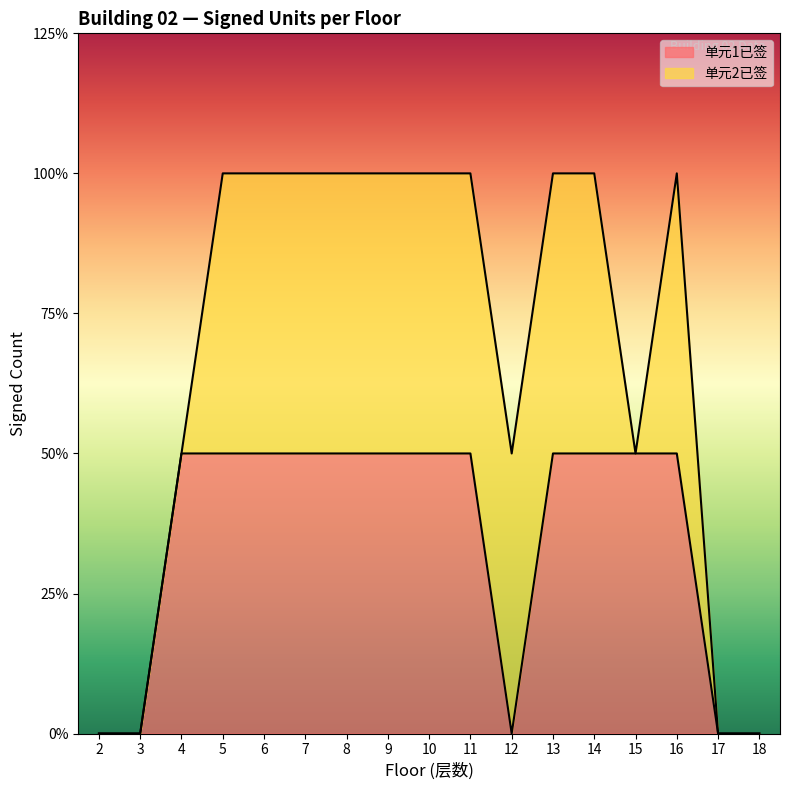

What is the difference between the maximum and minimum values?

1